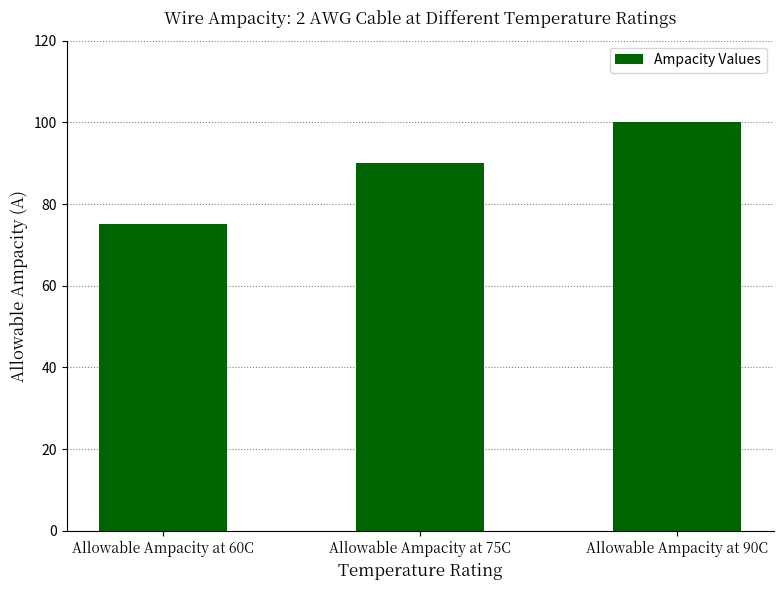

Between Allowable Ampacity at 60C and Allowable Ampacity at 90C, which is larger?

Allowable Ampacity at 90C